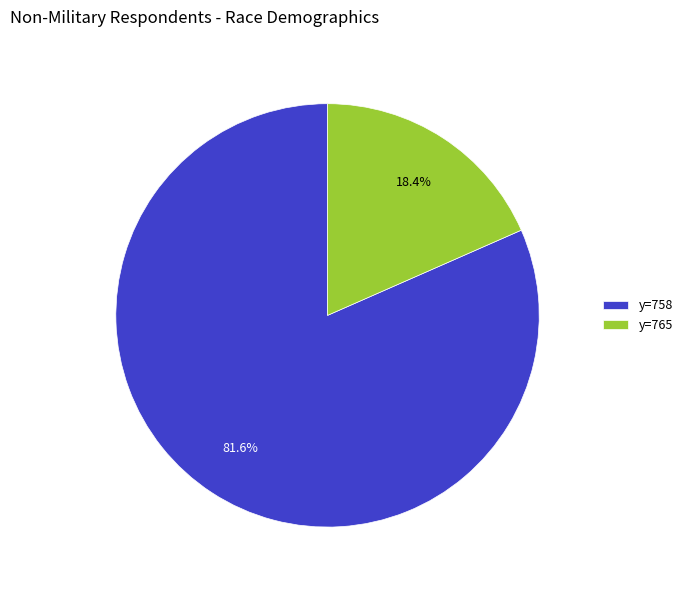

Rank the categories by value from lowest to highest.

y=765, y=758